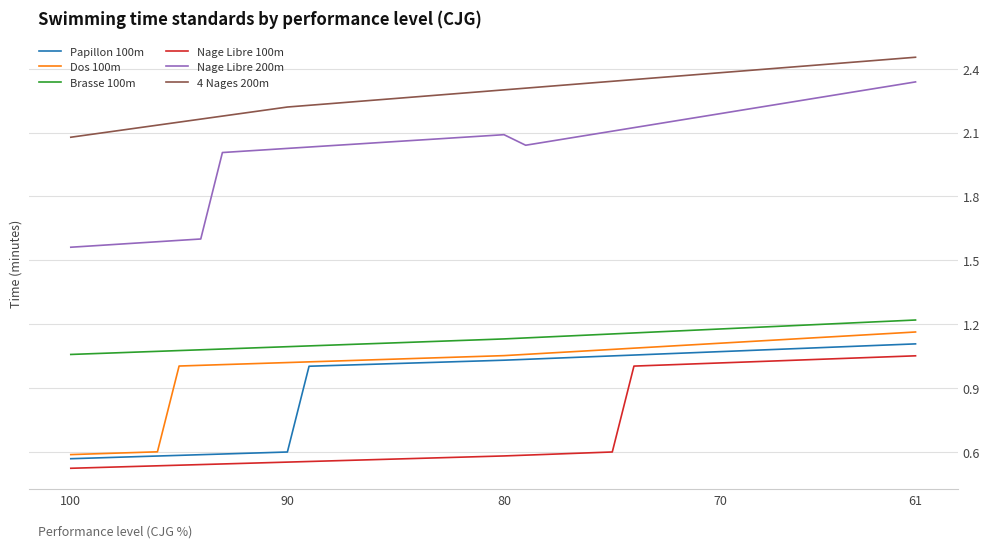

At which label is 4 Nages 200m closest to 2?

100